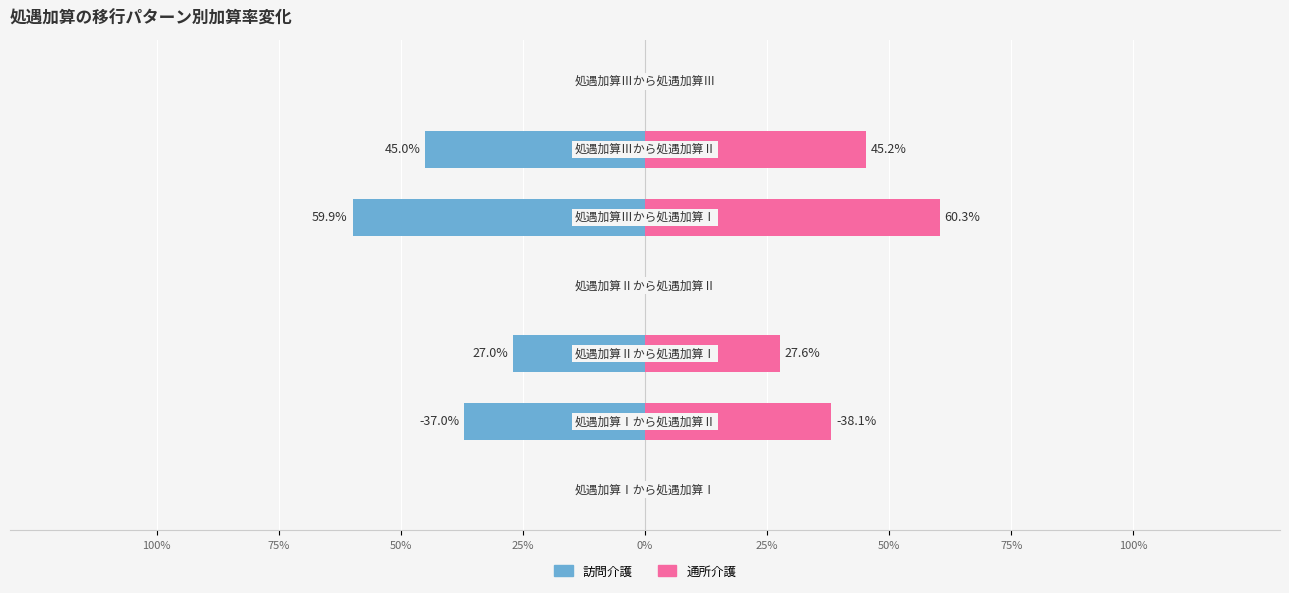

Is it true that 訪問介護 equals -0.5 at 75%?

False